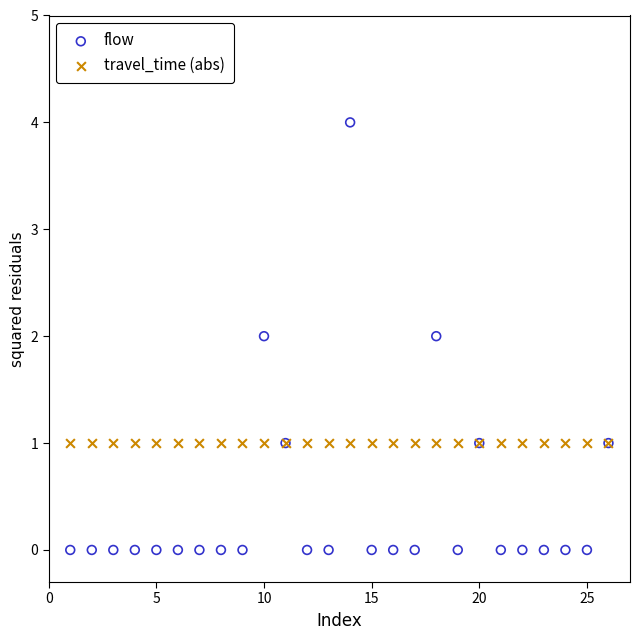

Which series contains the lowest Y value?

flow